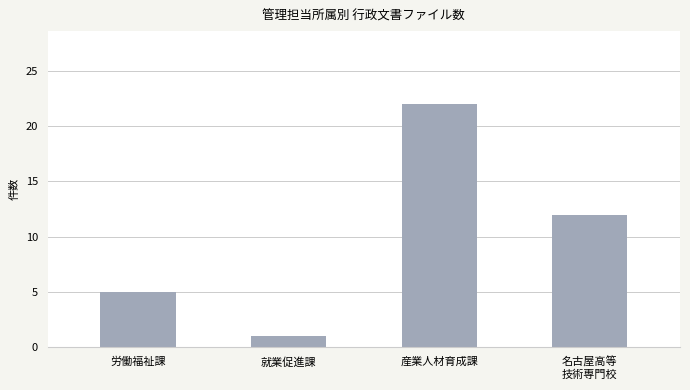

Does the chart contain any negative values?

No